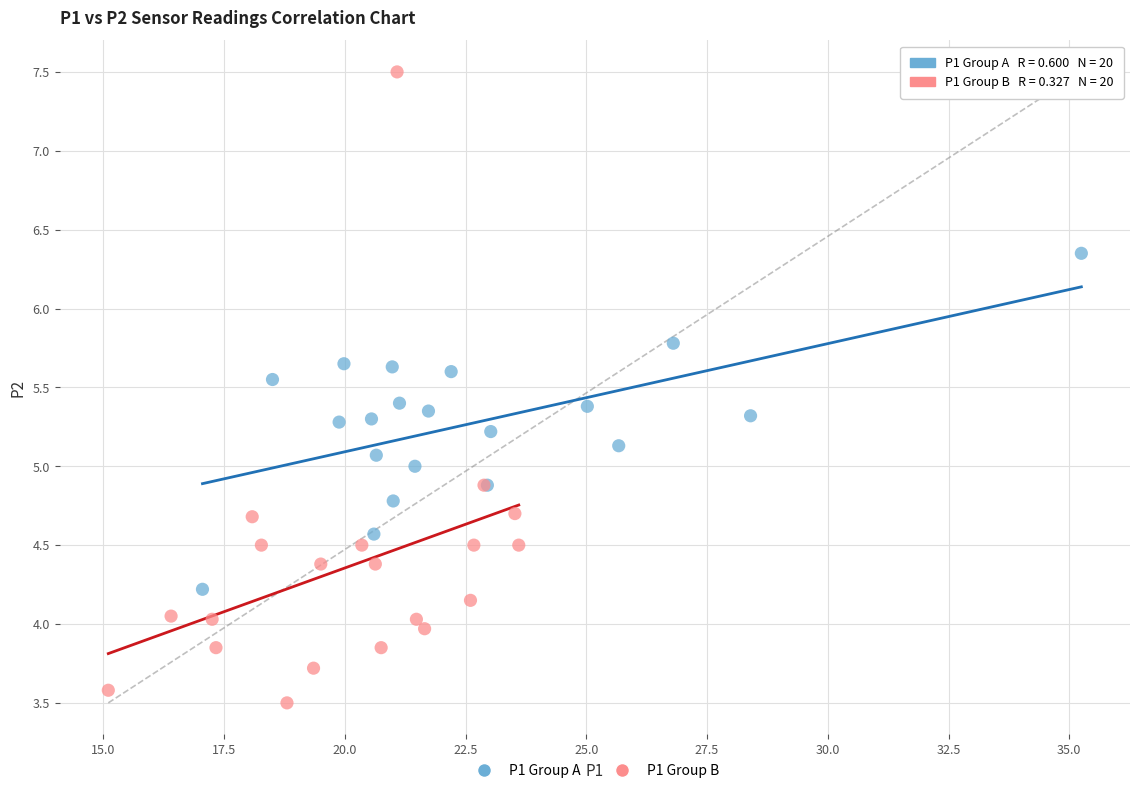

Which series reaches the maximum Y coordinate?

P1 Group B